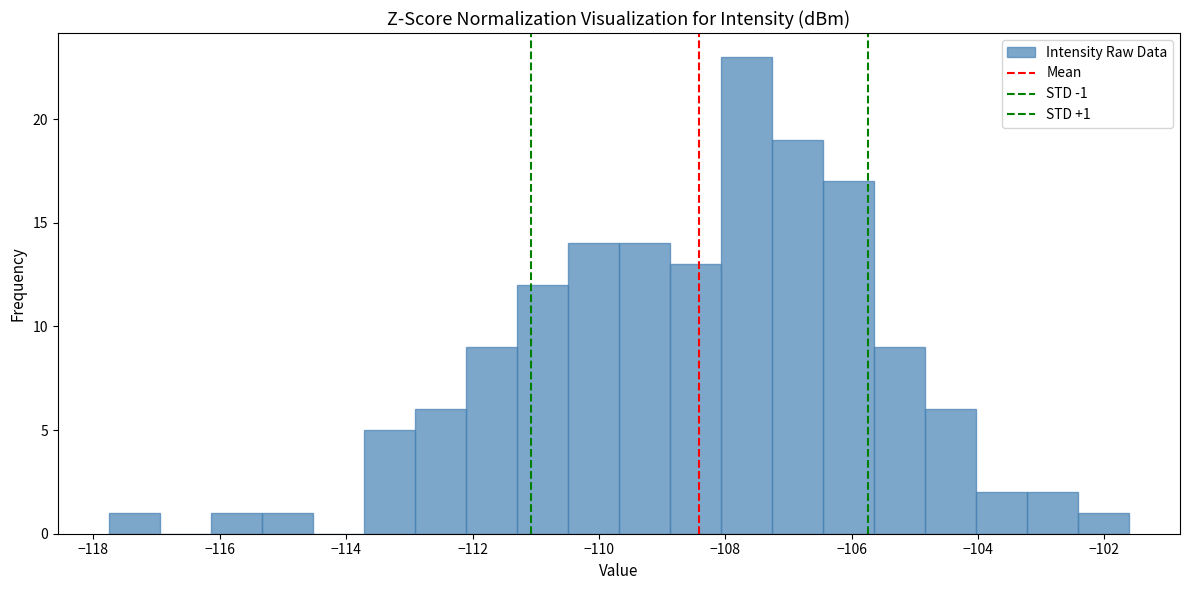

Which range on the x-axis has the tallest bar?

-108.0 to -107.2